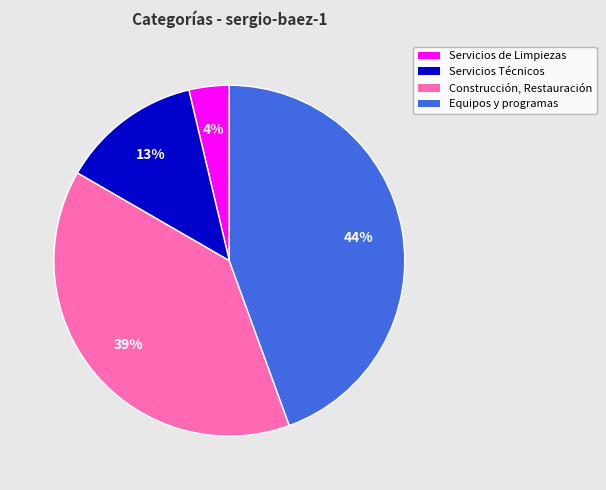

Combined, do Servicios Técnicos and Equipos y programas account for over 50%?

Yes